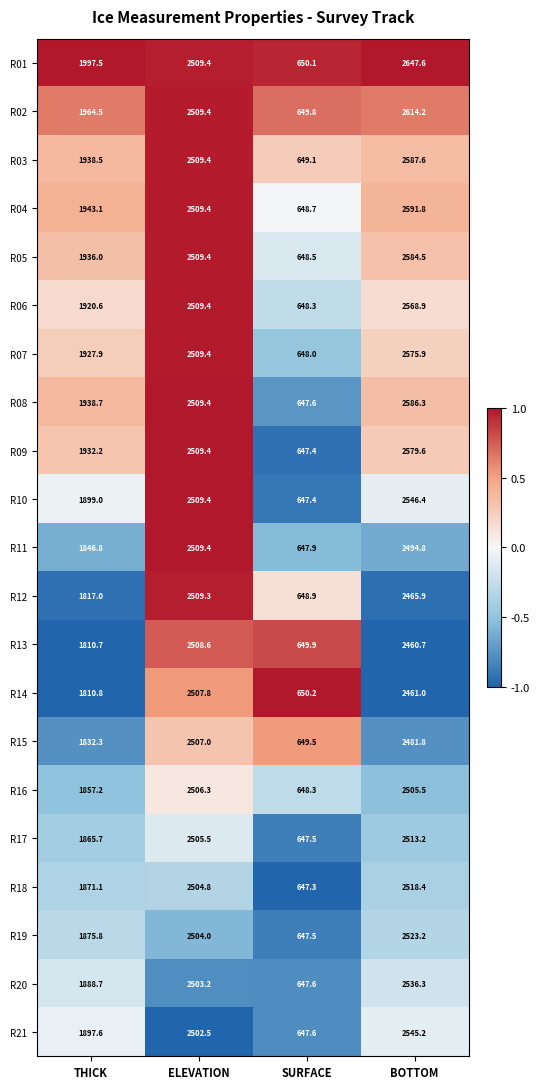

List the series in order of their peak value, highest first.

R01, R02, R04, R03, R08, R05, R09, R07, R06, R10, R21, R20, R19, R18, R17, R11, R12, R13, R14, R15, R16